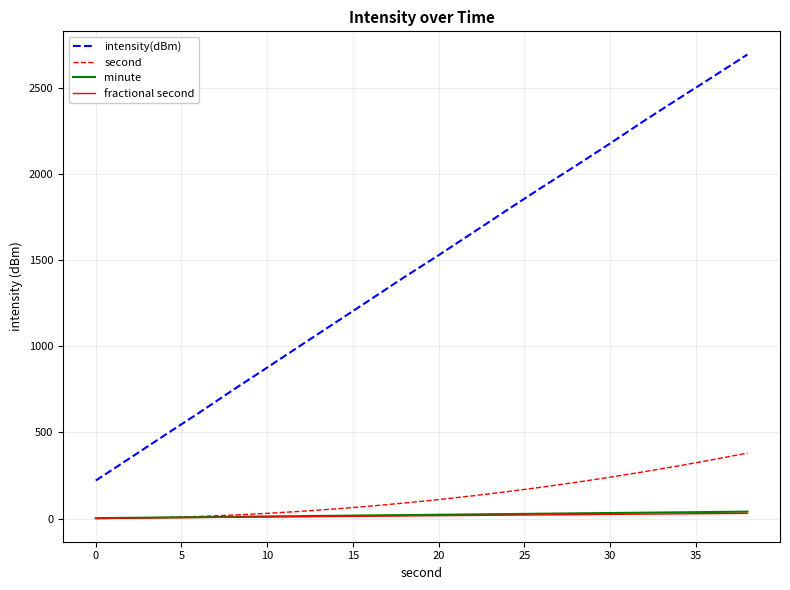

What is the average value of the second series?

133.0